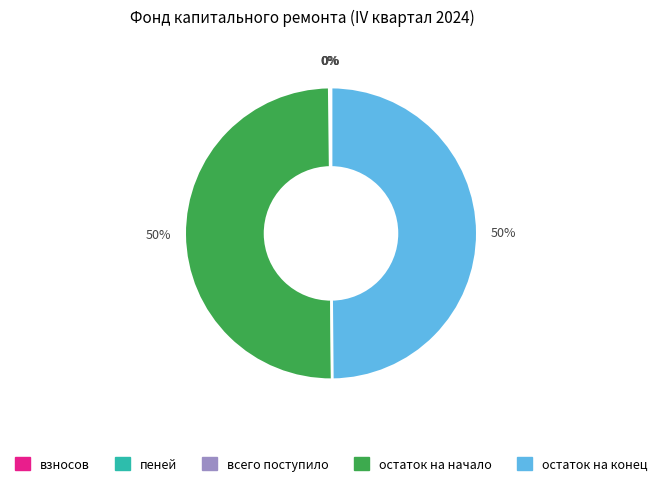

What percentage is the остаток на начало slice, to the nearest percent?

50%